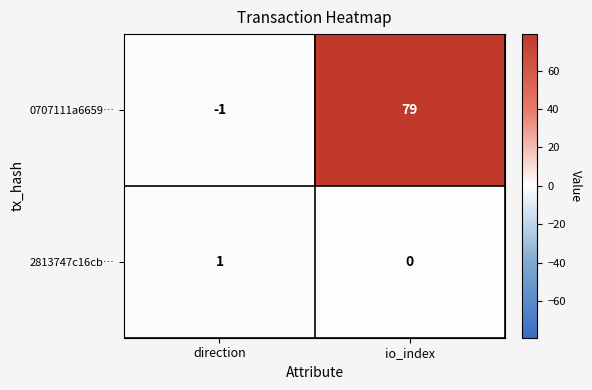

What is the difference between the highest and lowest values at io_index?

79